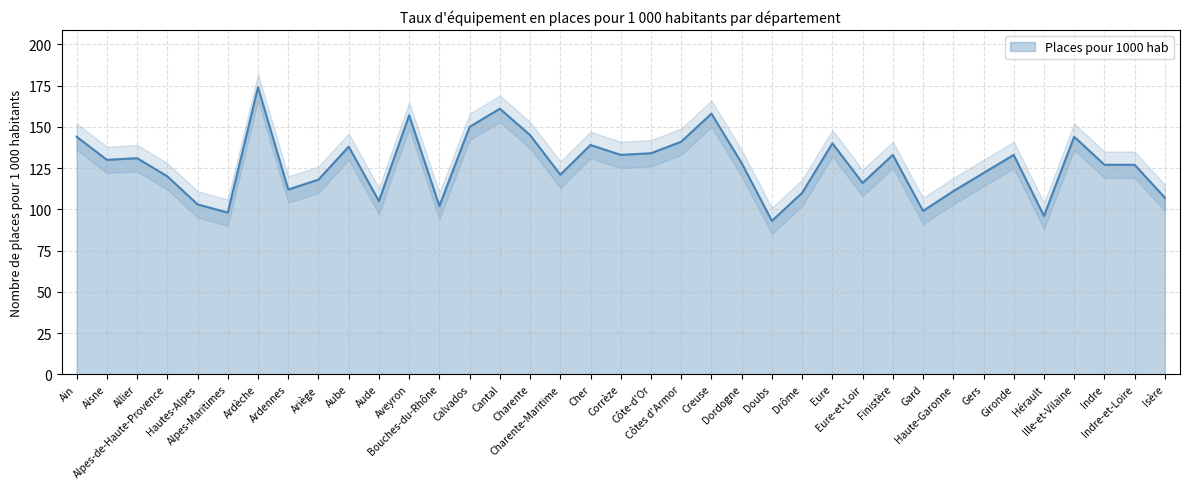

Where is the first local minimum?

Aisne